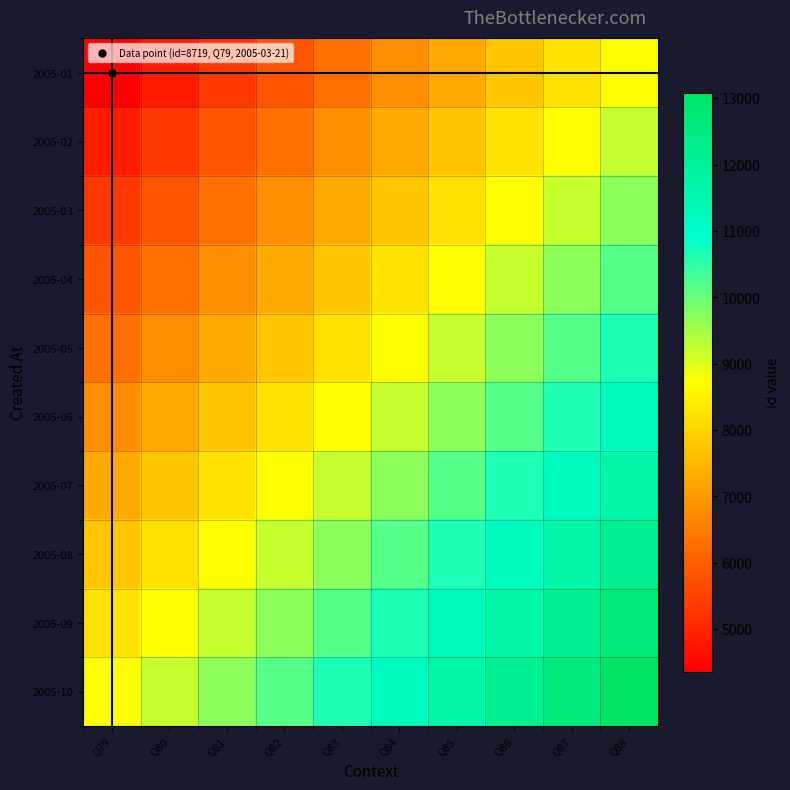

Reading right to left, what are all the values shown in this chart?

2005-01: Q88=8719.0	Q87=8234.6	Q86=7750.2	Q85=7265.8	Q84=6781.4	Q83=6297.1	Q82=5812.7	Q81=5328.3	Q80=4843.9	Q79=4359.5
2005-02: Q88=9203.4	Q87=8719.0	Q86=8234.6	Q85=7750.2	Q84=7265.8	Q83=6781.4	Q82=6297.1	Q81=5812.7	Q80=5328.3	Q79=4843.9
2005-03: Q88=9687.8	Q87=9203.4	Q86=8719.0	Q85=8234.6	Q84=7750.2	Q83=7265.8	Q82=6781.4	Q81=6297.1	Q80=5812.7	Q79=5328.3
2005-04: Q88=10172.2	Q87=9687.8	Q86=9203.4	Q85=8719.0	Q84=8234.6	Q83=7750.2	Q82=7265.8	Q81=6781.4	Q80=6297.1	Q79=5812.7
2005-05: Q88=10656.6	Q87=10172.2	Q86=9687.8	Q85=9203.4	Q84=8719.0	Q83=8234.6	Q82=7750.2	Q81=7265.8	Q80=6781.4	Q79=6297.1
2005-06: Q88=11140.9	Q87=10656.6	Q86=10172.2	Q85=9687.8	Q84=9203.4	Q83=8719.0	Q82=8234.6	Q81=7750.2	Q80=7265.8	Q79=6781.4
2005-07: Q88=11625.3	Q87=11140.9	Q86=10656.6	Q85=10172.2	Q84=9687.8	Q83=9203.4	Q82=8719.0	Q81=8234.6	Q80=7750.2	Q79=7265.8
2005-08: Q88=12109.7	Q87=11625.3	Q86=11140.9	Q85=10656.6	Q84=10172.2	Q83=9687.8	Q82=9203.4	Q81=8719.0	Q80=8234.6	Q79=7750.2
2005-09: Q88=12594.1	Q87=12109.7	Q86=11625.3	Q85=11140.9	Q84=10656.6	Q83=10172.2	Q82=9687.8	Q81=9203.4	Q80=8719.0	Q79=8234.6
2005-10: Q88=13078.5	Q87=12594.1	Q86=12109.7	Q85=11625.3	Q84=11140.9	Q83=10656.6	Q82=10172.2	Q81=9687.8	Q80=9203.4	Q79=8719.0